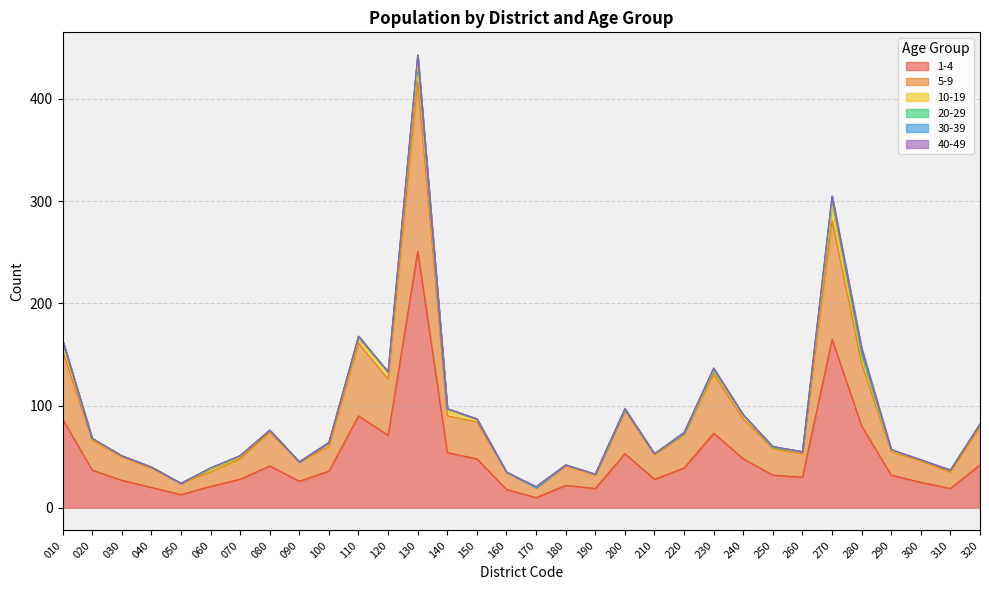

How many values in 30-39 are above zero?

7